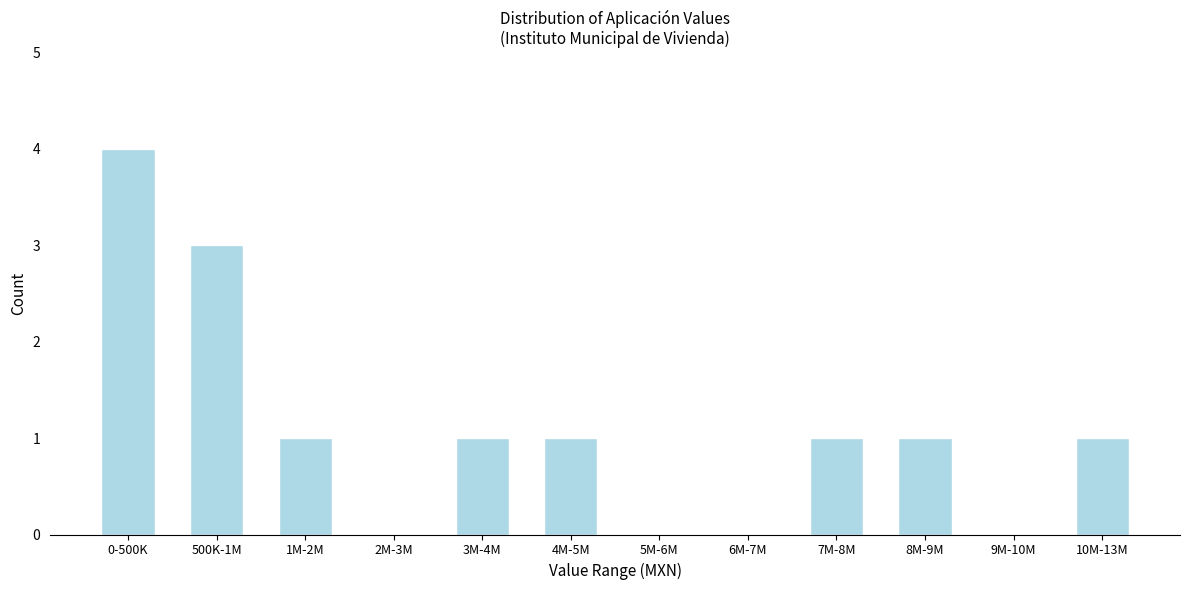

Reading left to right, what are all the values shown in this chart?

0-500K=4	500K-1M=3	1M-2M=1	2M-3M=0	3M-4M=1	4M-5M=1	5M-6M=0	6M-7M=0	7M-8M=1	8M-9M=1	9M-10M=0	10M-13M=1